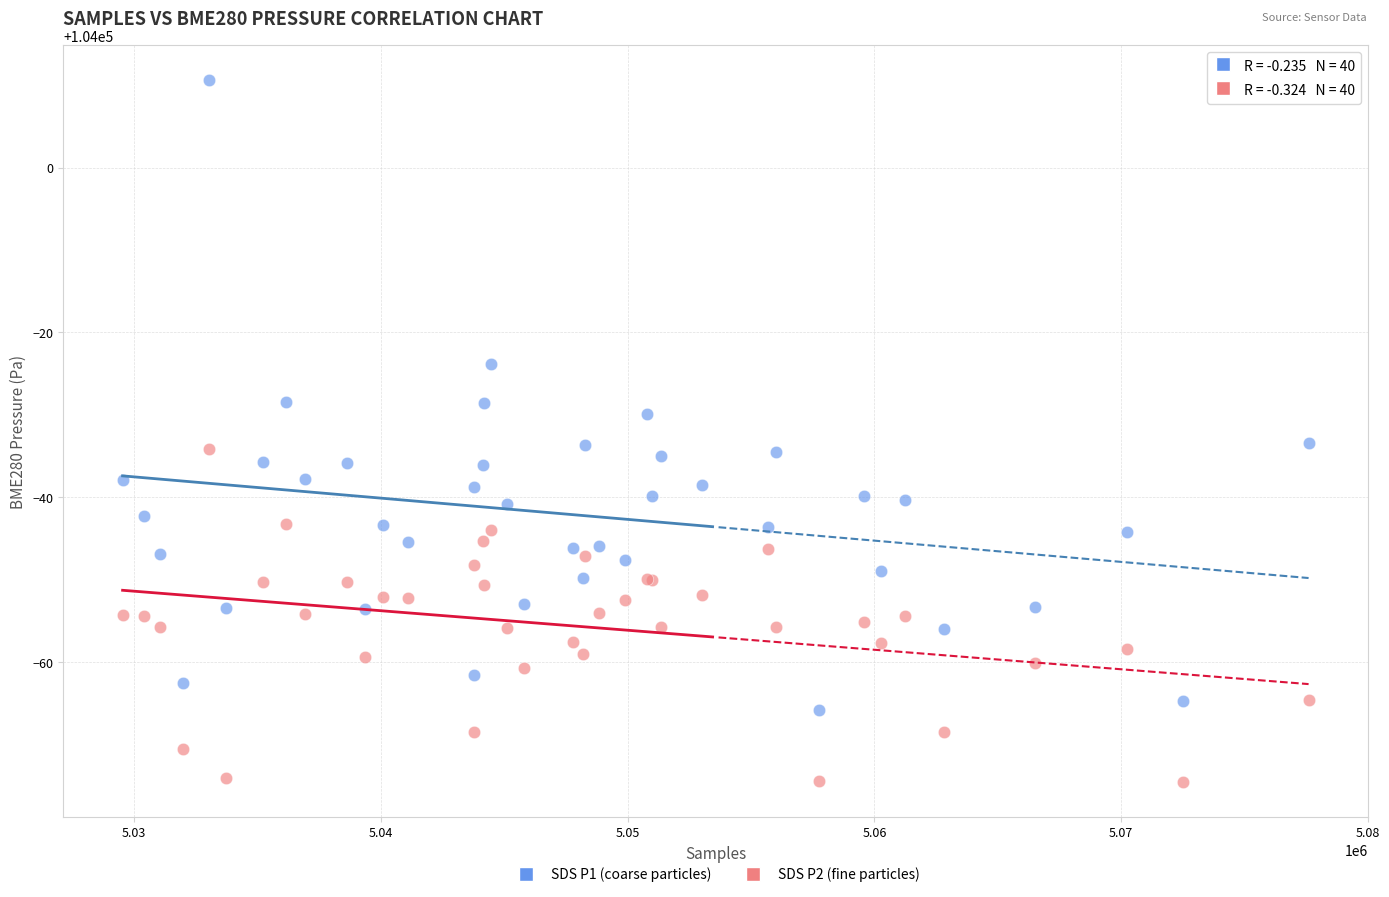

What is the X range (max minus min) for the scatter plot?

48076.0